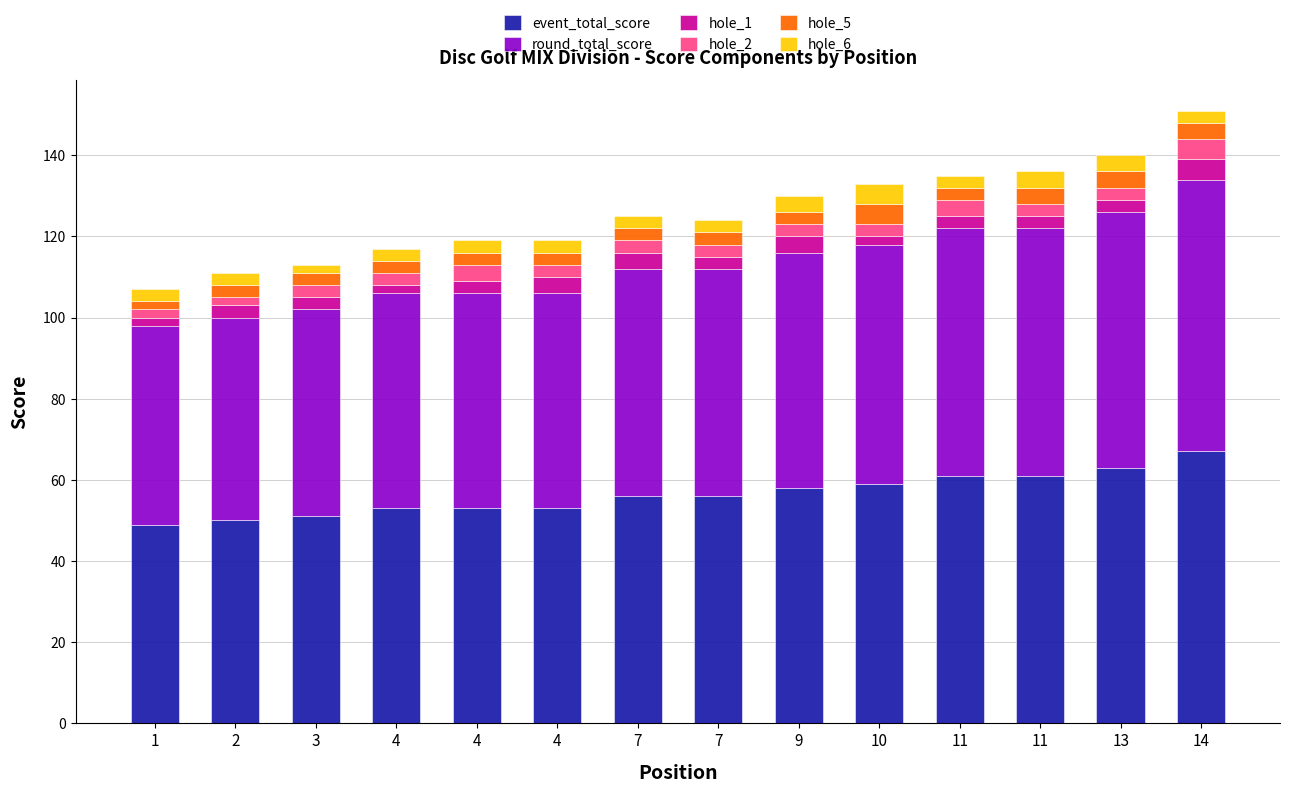

Does the chart contain any negative values?

No